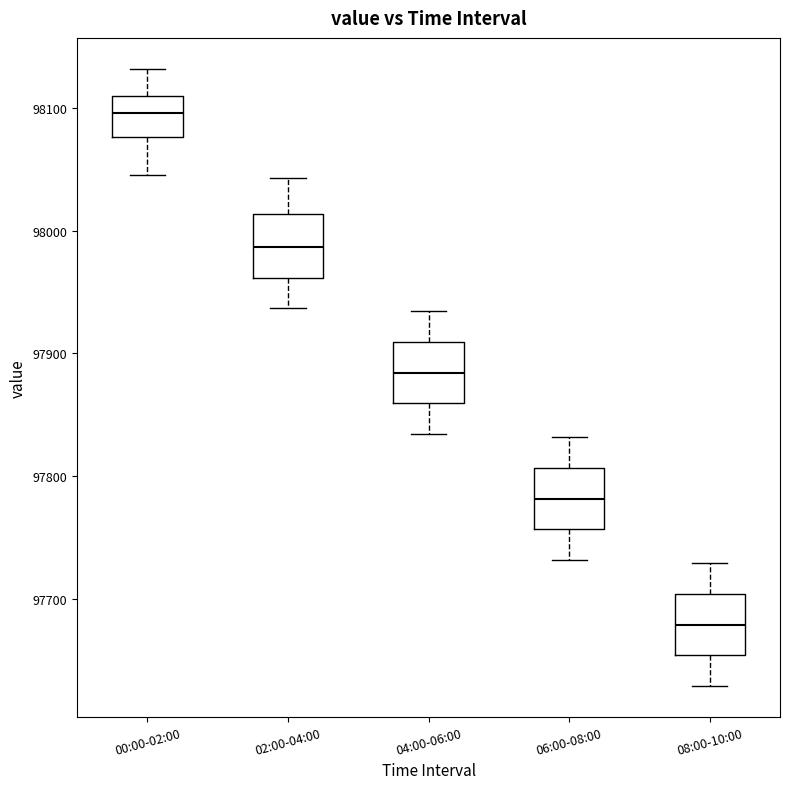

Where does the median line of the box for 00:00-02:00 sit on the y-axis? The values are not printed on the chart, so give them approximately, as read against the axis.

98100